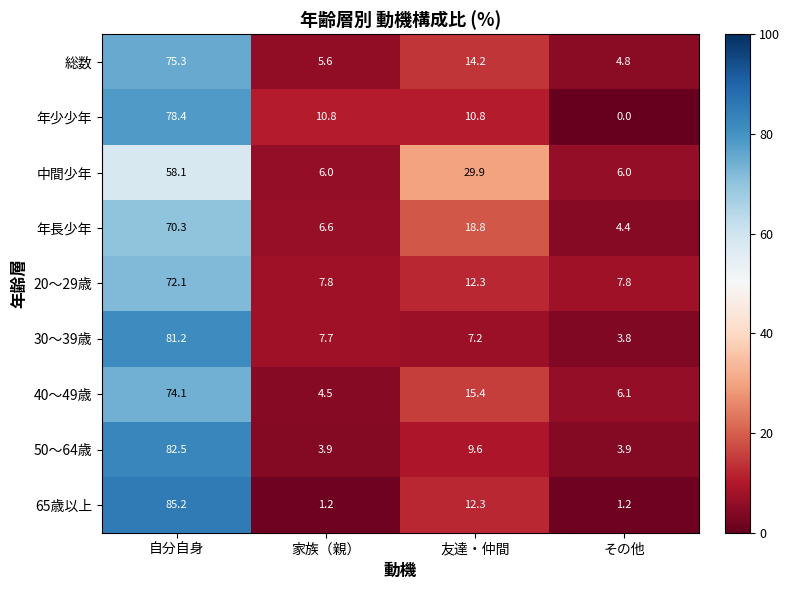

Between 自分自身 and その他, which series saw the biggest shift?

65歳以上